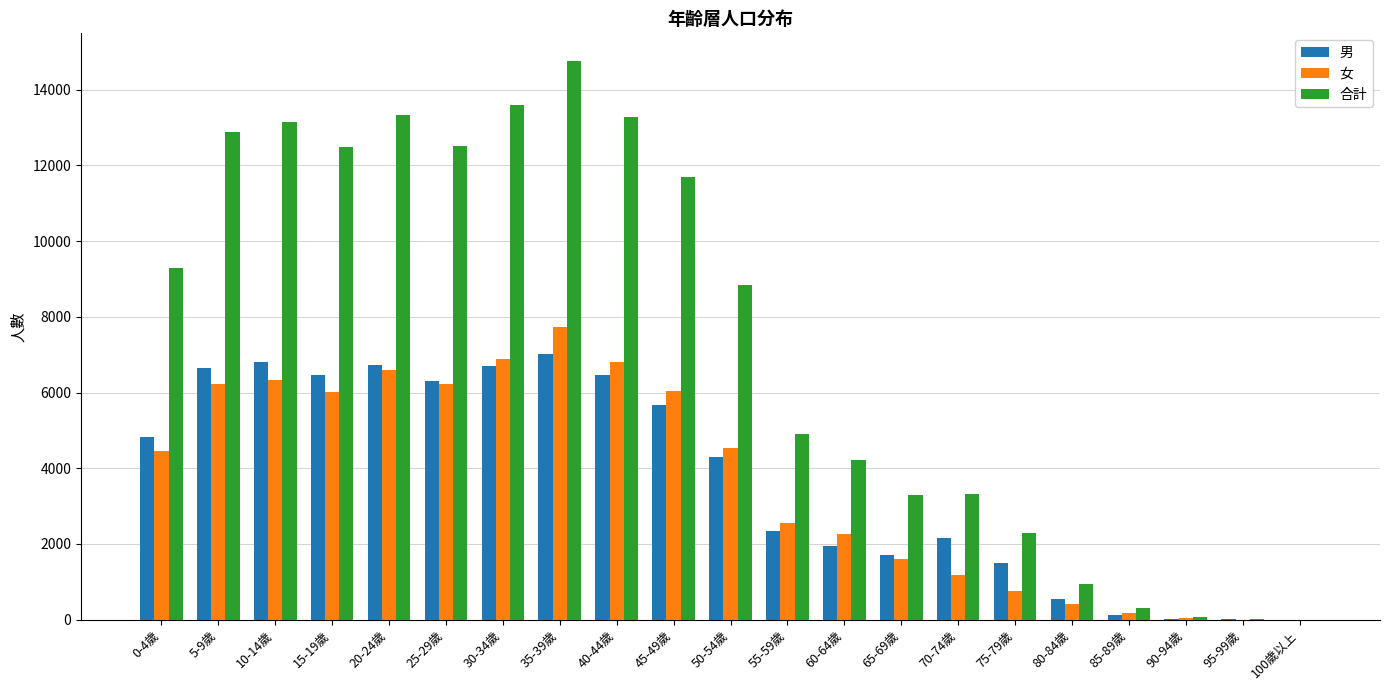

What is the highest value of the 男 series?

7028